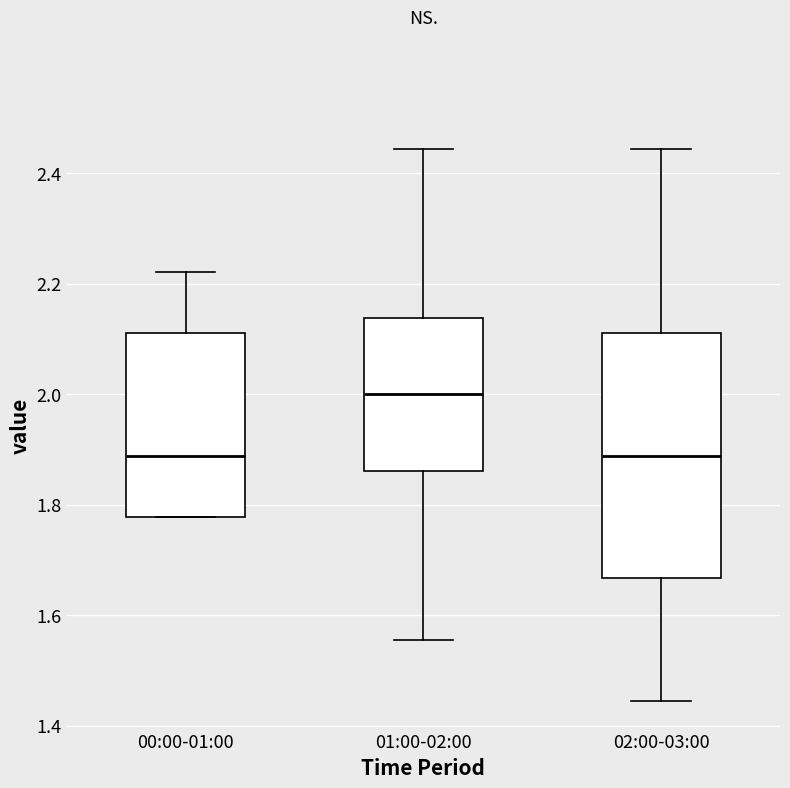

Reading left to right, read every box against the y-axis: the position of its median line, the range the box covers, and the ends of its whiskers. The values are not printed on the chart, so give them approximately, as read against the axis.

00:00-01:00: median 1.88, box 1.78 to 2.12, whiskers 1.78 to 2.22
01:00-02:00: median 2.00, box 1.86 to 2.14, whiskers 1.56 to 2.44
02:00-03:00: median 1.88, box 1.66 to 2.12, whiskers 1.44 to 2.44